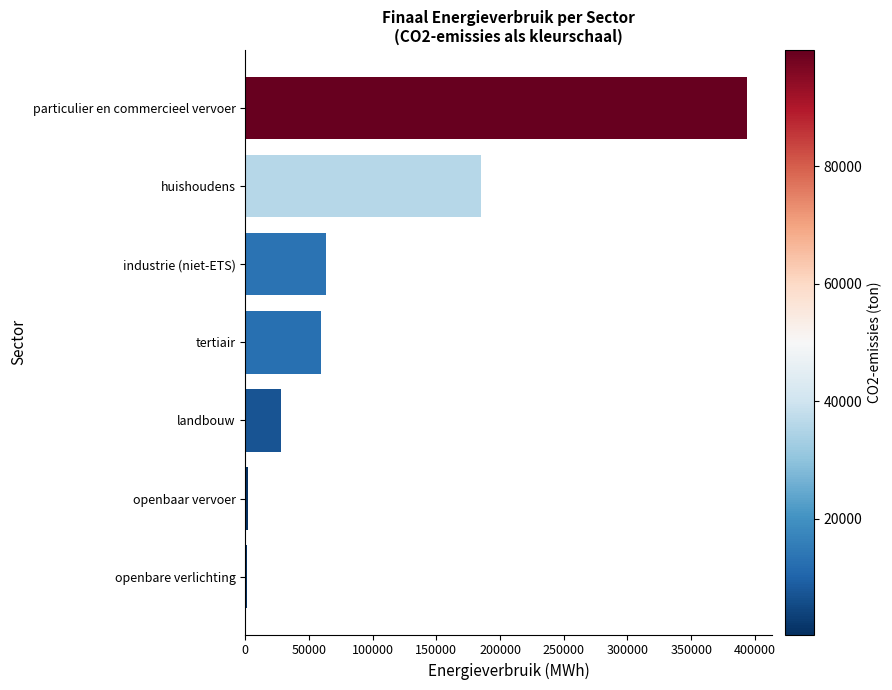

What value does the data have at huishoudens?

185189.7